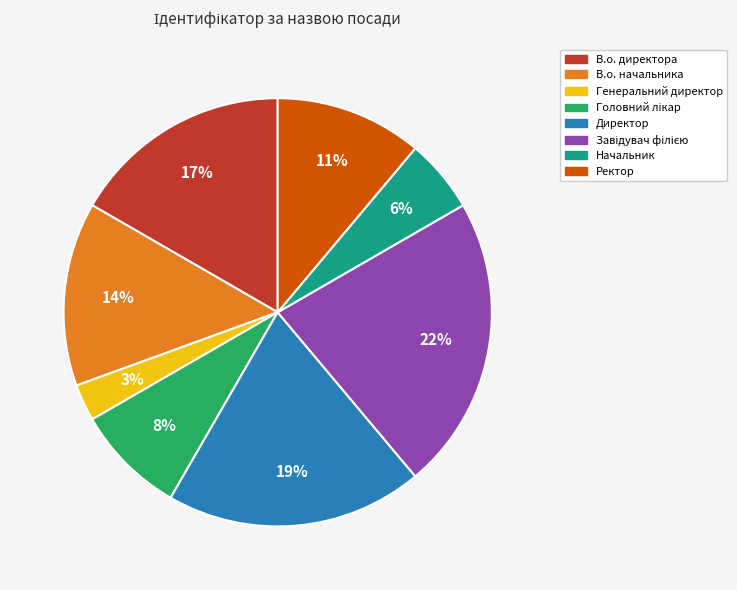

To the nearest percent, what is the difference between the largest and smallest slice percentages?

19%